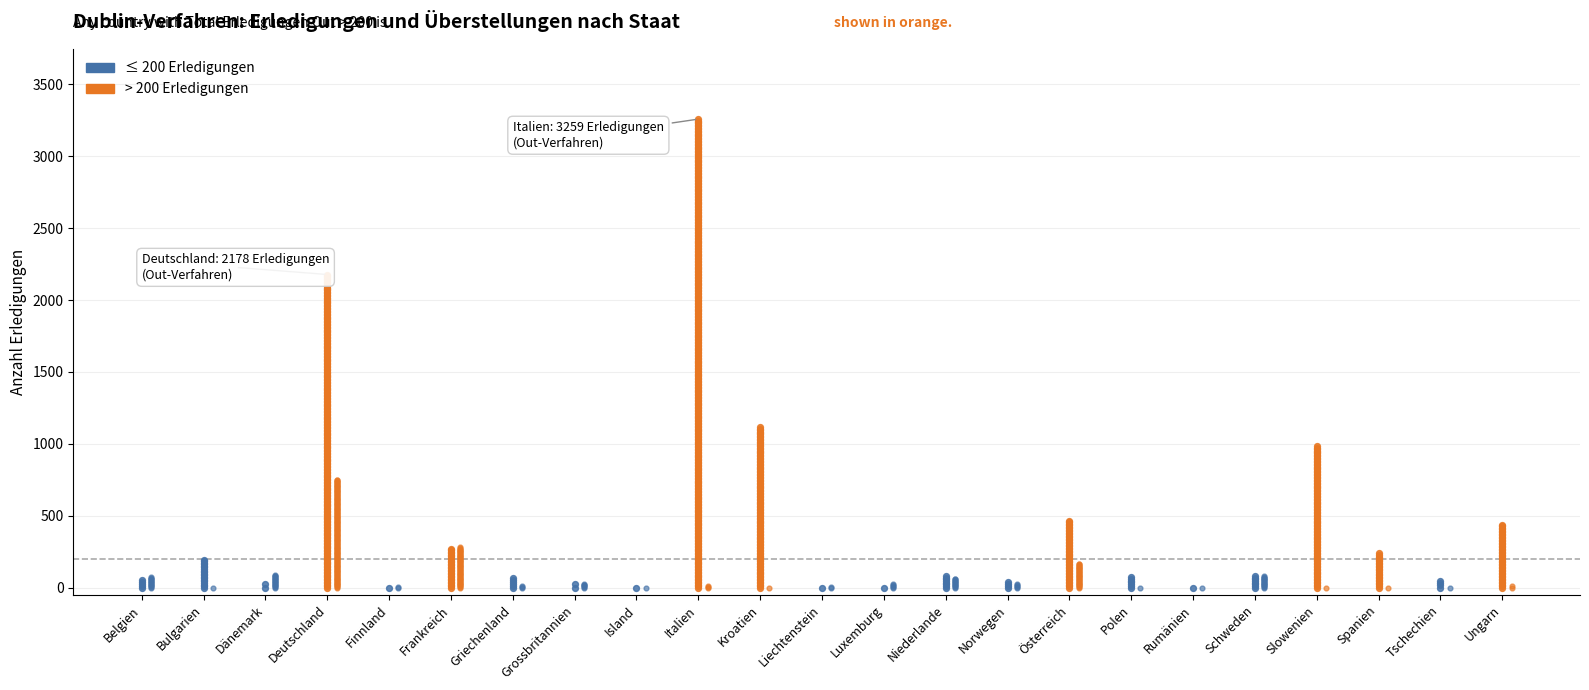

Is the value of Out-Verfahren at Kroatien greater than the value of Total Erledigungen In at Island?

Yes